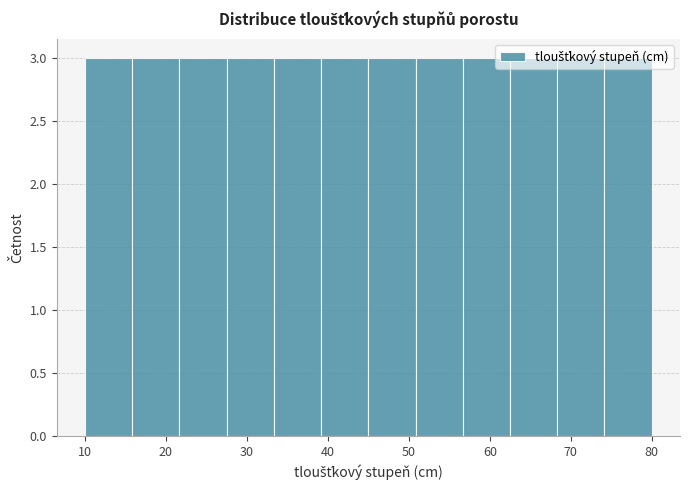

Reading left to right, list every bar in this chart as the range it spans on the x-axis followed by its height. Neither the bar edges nor the heights are printed on the chart, so give them approximately, as read against the axes.

10 to 16: 3
16 to 22: 3
22 to 28: 3
28 to 33: 3
33 to 39: 3
39 to 45: 3
45 to 51: 3
51 to 57: 3
57 to 63: 3
63 to 68: 3
68 to 74: 3
74 to 80: 3